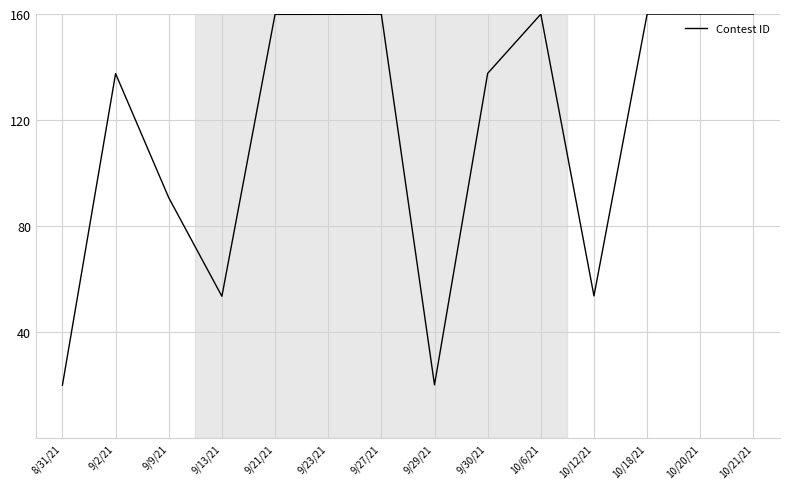

What is the minimum value shown in the chart?

20.0